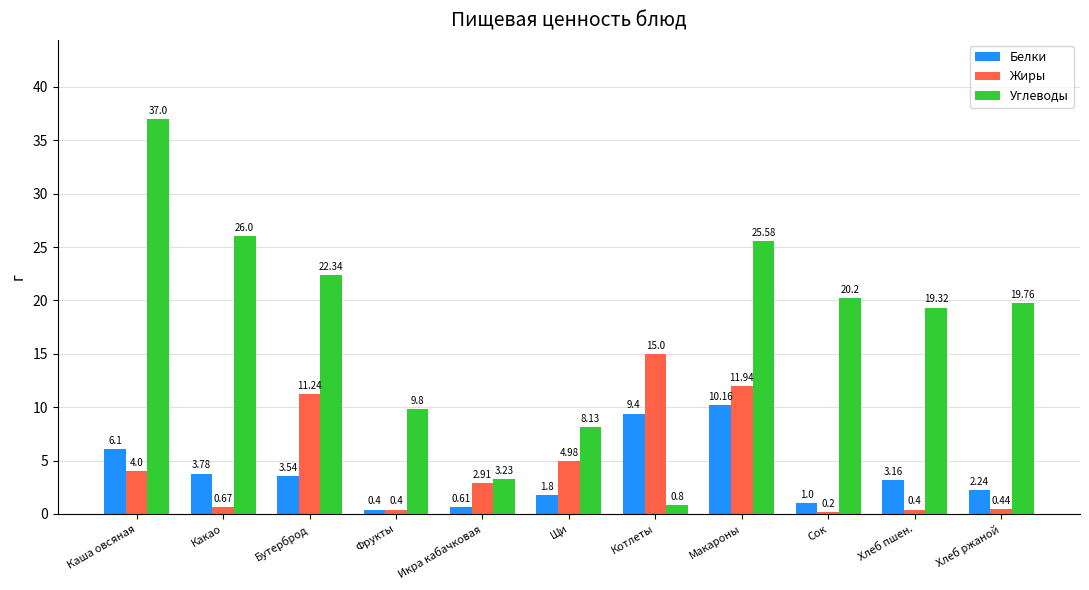

How many bars are there in each group?

3